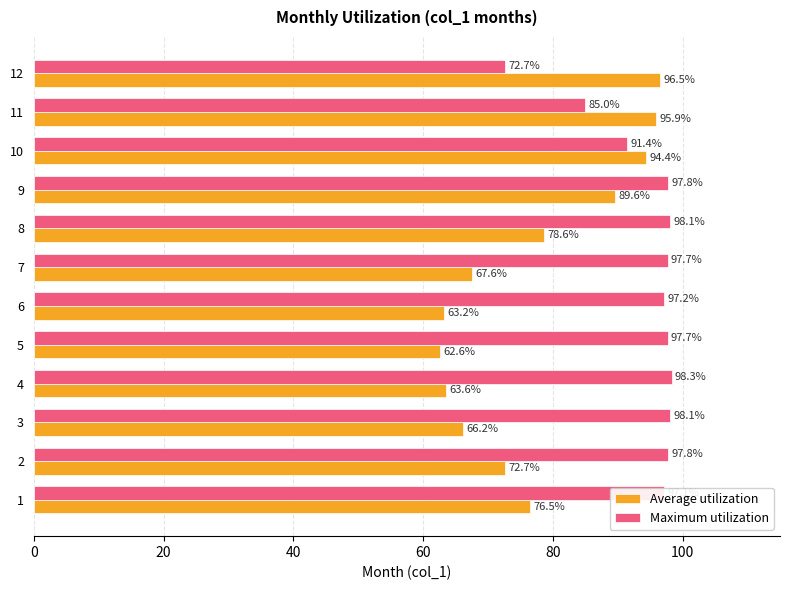

At which category is the sum across all series the highest?

9